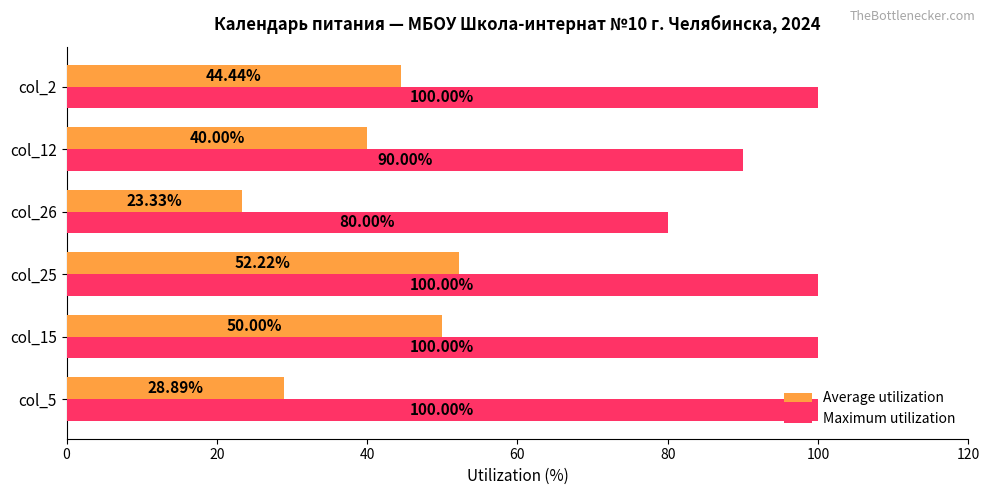

What is the average value of the Maximum utilization series?

95.0